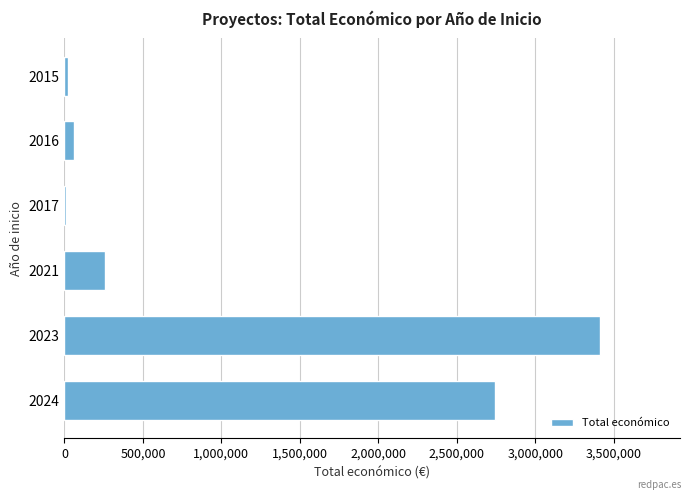

What is the difference between the maximum and second lowest values?

3389619